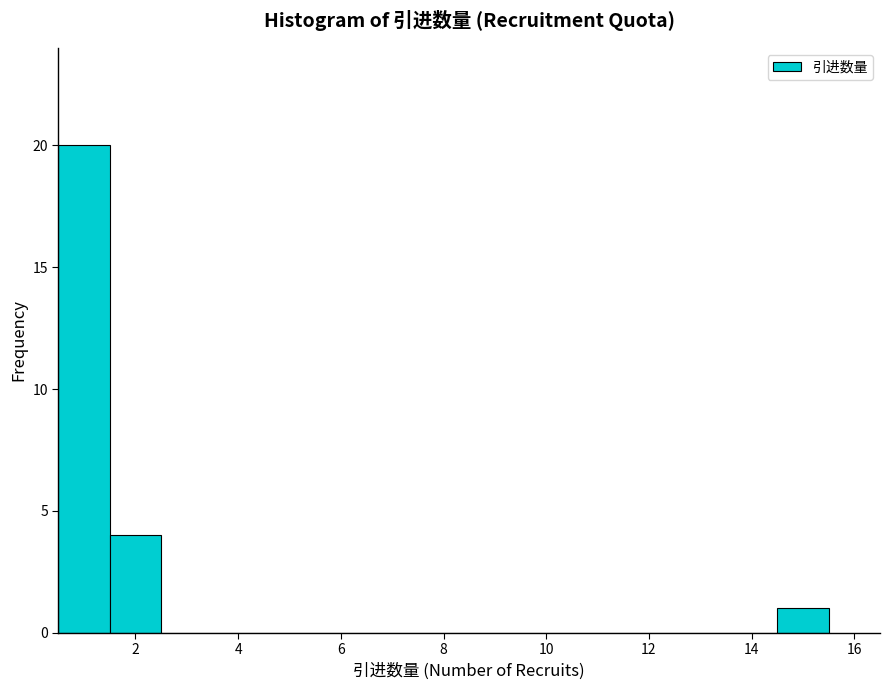

Which range on the x-axis has the tallest bar?

0.5 to 1.5